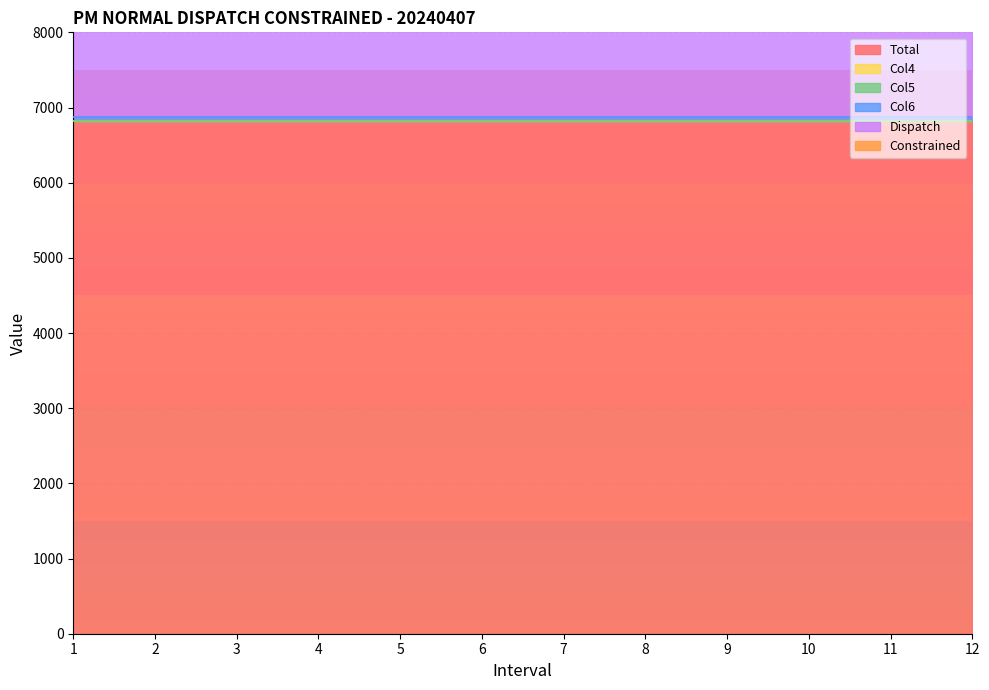

True or false: Col4 and Constrained intersect in this chart.

False